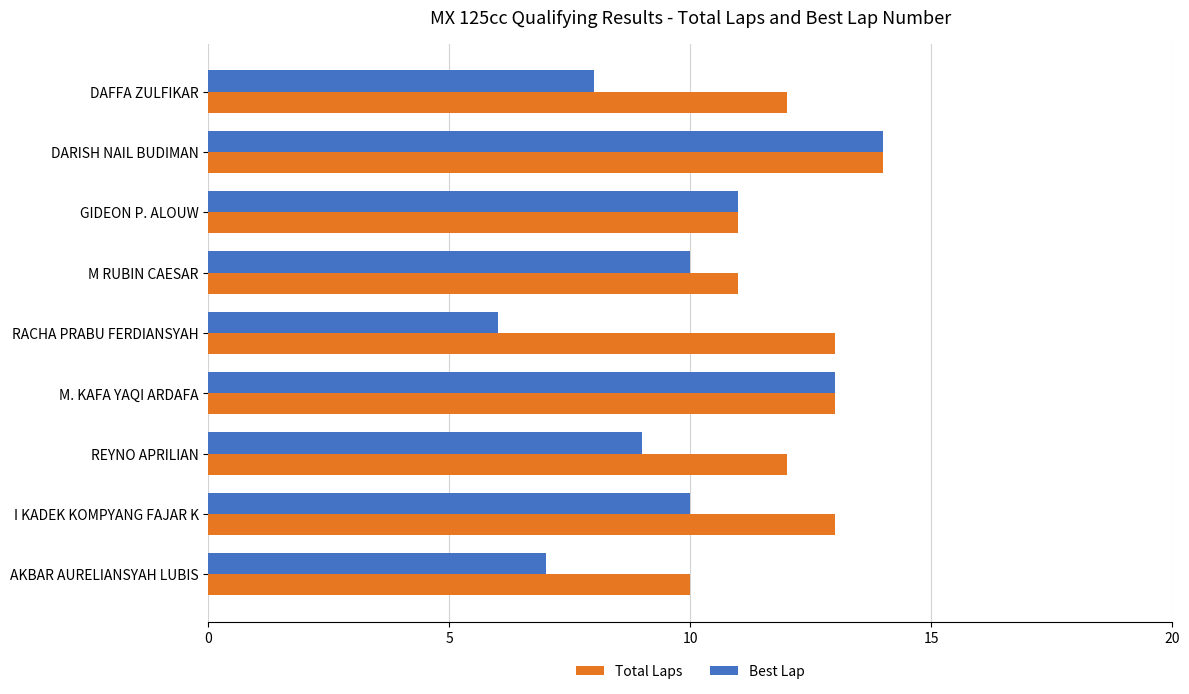

Which label corresponds to the smallest value in the chart?

RACHA PRABU FERDIANSYAH